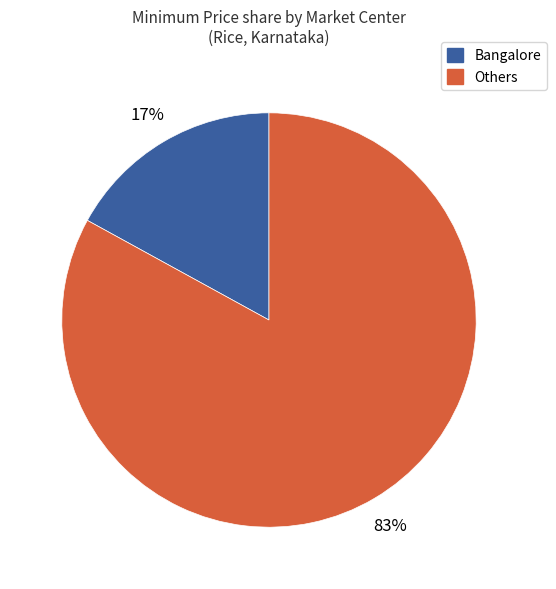

Does any single category account for the majority?

Yes